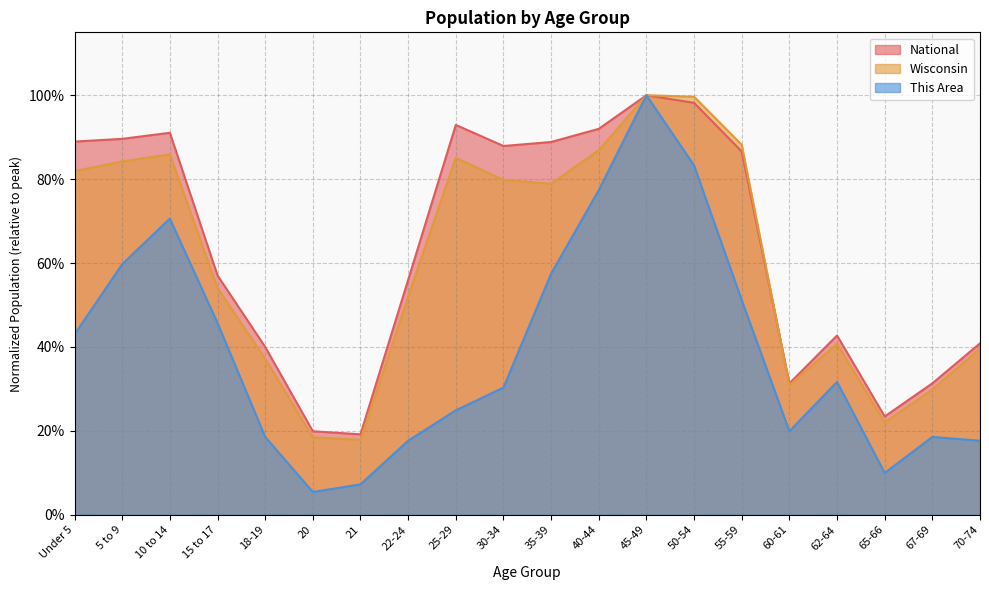

How many times do National and Wisconsin cross each other?

1